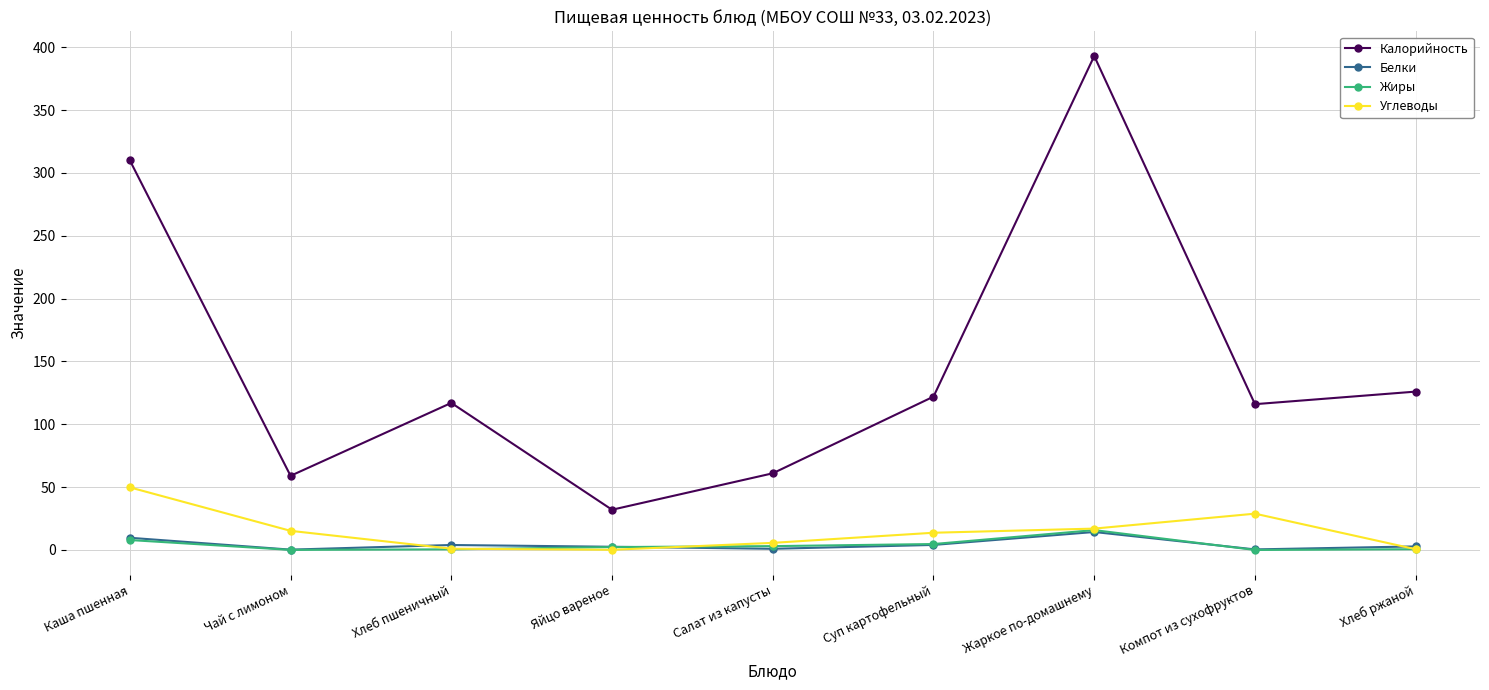

Is it true that Углеводы equals 17.0 at Жаркое по-домашнему?

True